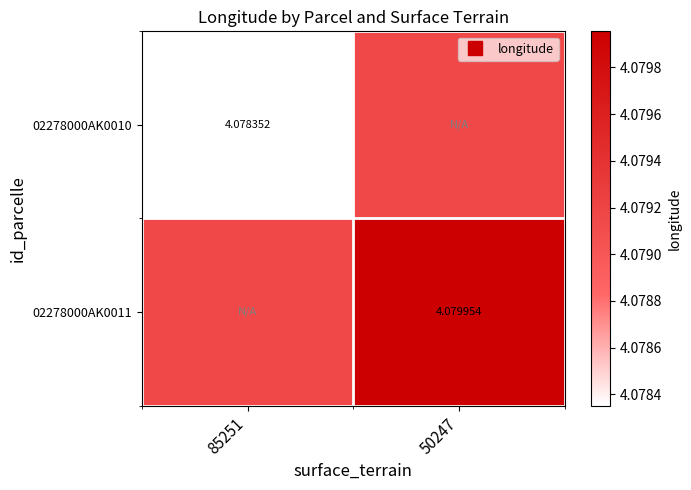

What is the sum of the 02278000AK0010 values at 85251 and 50247?

8.2